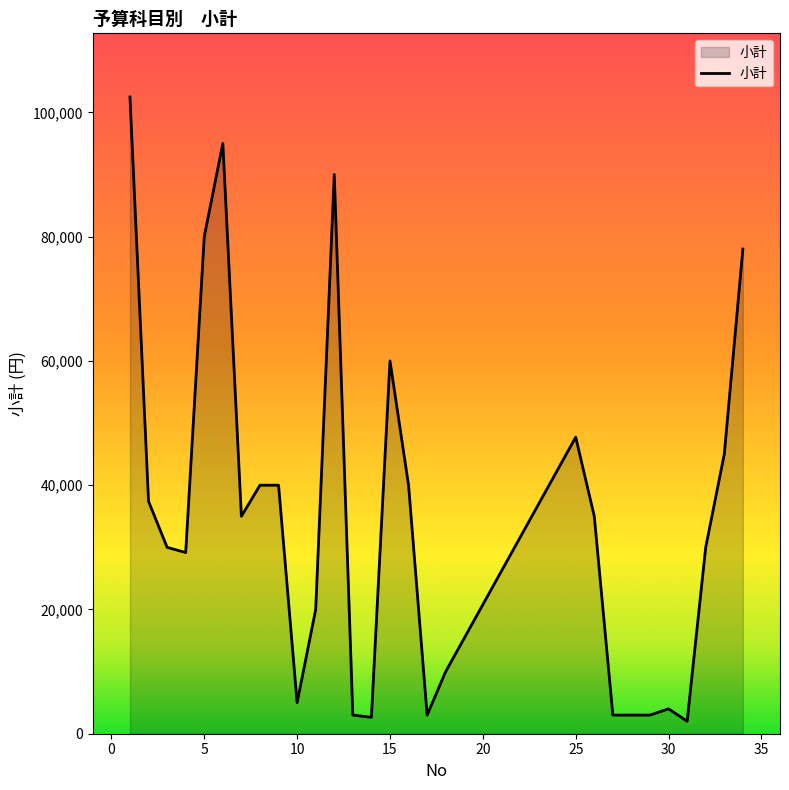

What is the difference between the maximum and minimum values?

100480